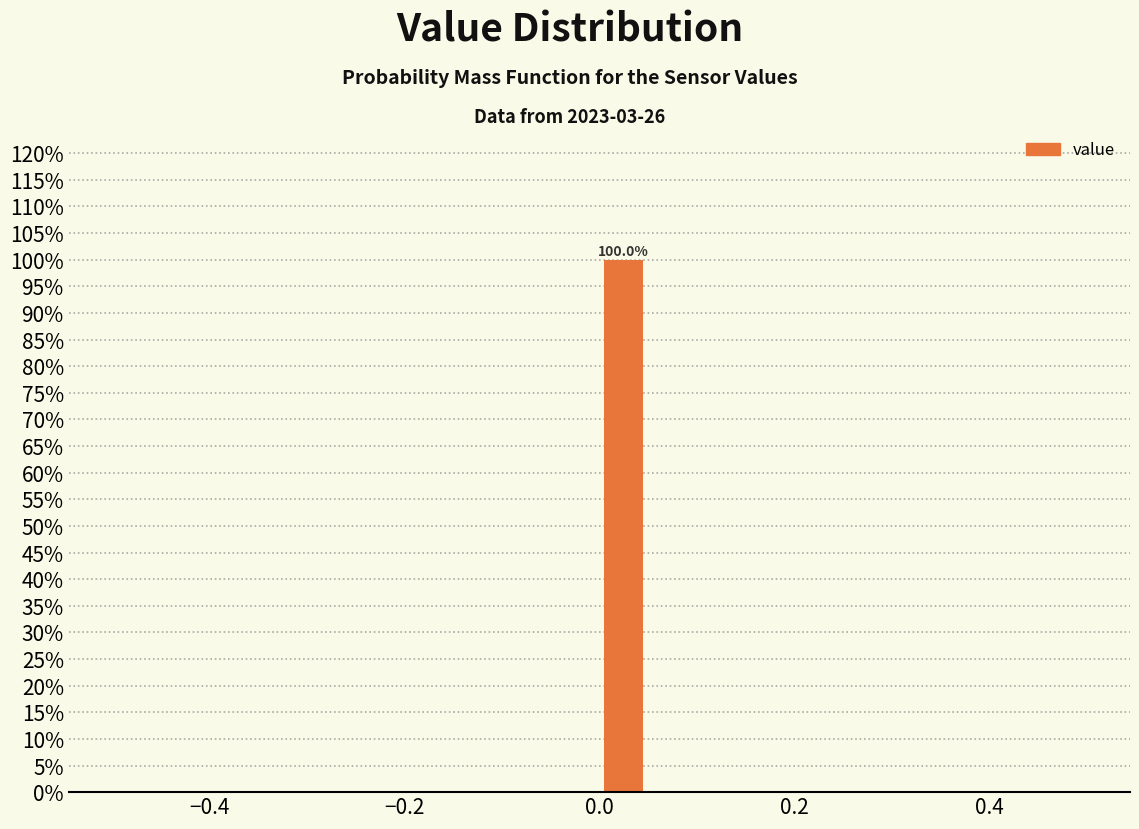

Around what value on the x-axis is the tallest bar? Give the approximate position of its centre, as read against the axis.

0.02